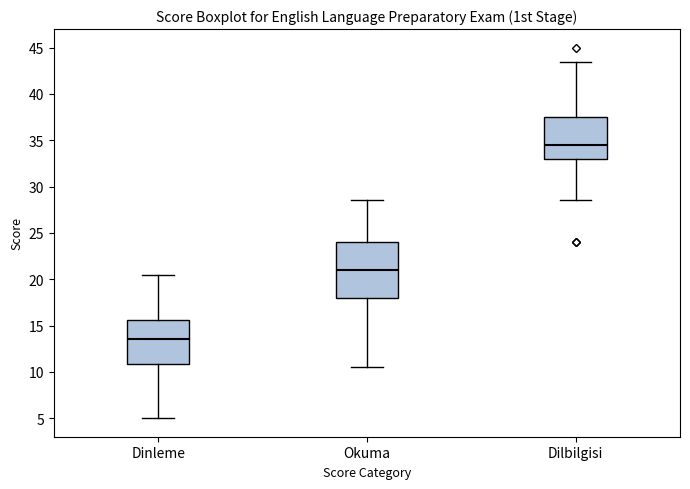

Comparing the boxes themselves (not the whiskers), which one is the tallest?

Okuma